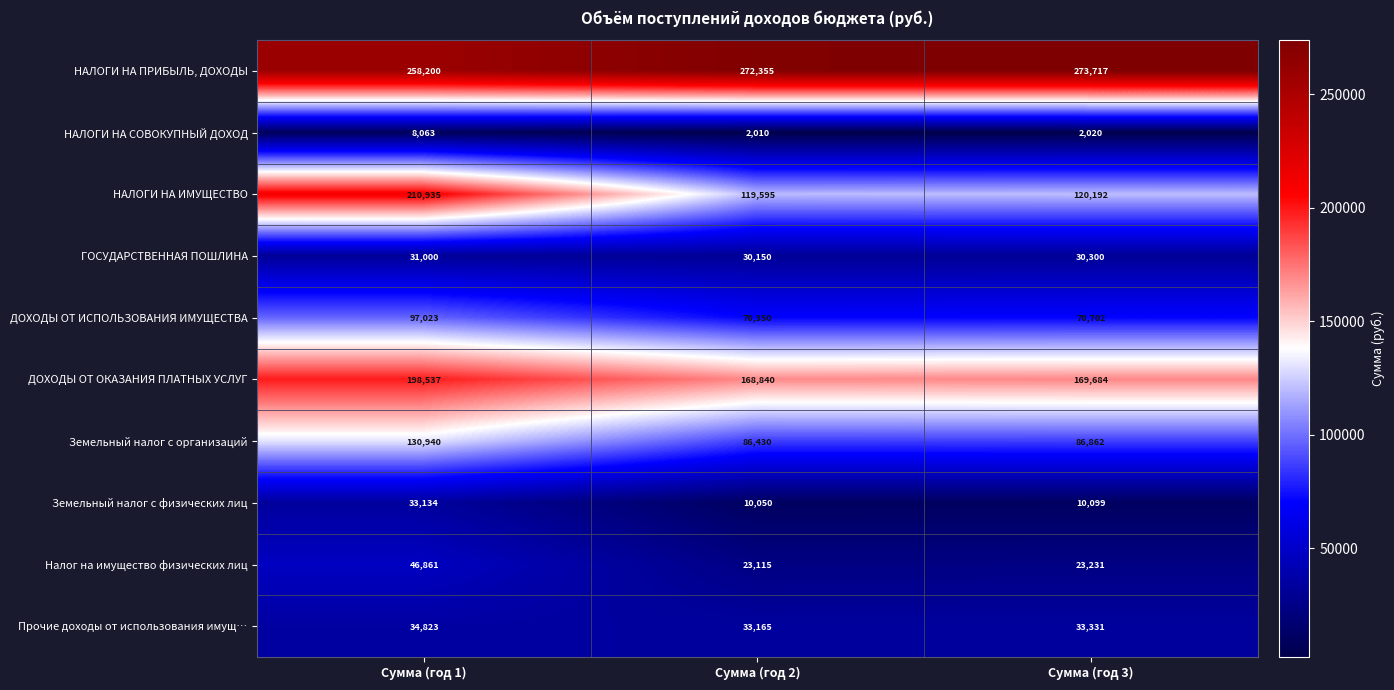

Reading left to right, list all the values displayed in this chart.

НАЛОГИ НА ПРИБЫЛЬ, ДОХОДЫ: Сумма (год 1)=258200	Сумма (год 2)=272355	Сумма (год 3)=273717
НАЛОГИ НА СОВОКУПНЫЙ ДОХОД: Сумма (год 1)=8063	Сумма (год 2)=2010	Сумма (год 3)=2020
НАЛОГИ НА ИМУЩЕСТВО: Сумма (год 1)=210935	Сумма (год 2)=119595	Сумма (год 3)=120192
ГОСУДАРСТВЕННАЯ ПОШЛИНА: Сумма (год 1)=31000	Сумма (год 2)=30150	Сумма (год 3)=30300
ДОХОДЫ ОТ ИСПОЛЬЗОВАНИЯ ИМУЩЕСТВА: Сумма (год 1)=97023	Сумма (год 2)=70350	Сумма (год 3)=70702
ДОХОДЫ ОТ ОКАЗАНИЯ ПЛАТНЫХ УСЛУГ: Сумма (год 1)=198537	Сумма (год 2)=168840	Сумма (год 3)=169684
Земельный налог с организаций: Сумма (год 1)=130940	Сумма (год 2)=86430	Сумма (год 3)=86862
Земельный налог с физических лиц: Сумма (год 1)=33134	Сумма (год 2)=10050	Сумма (год 3)=10099
Налог на имущество физических лиц: Сумма (год 1)=46861	Сумма (год 2)=23115	Сумма (год 3)=23231
Прочие доходы от использования имущ…: Сумма (год 1)=34823	Сумма (год 2)=33165	Сумма (год 3)=33331